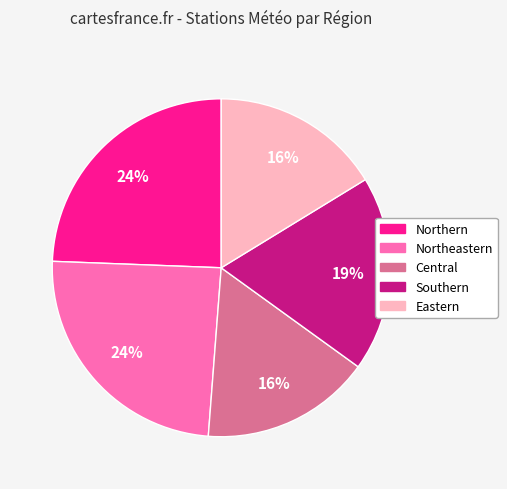

Is Southern the majority of the pie?

No